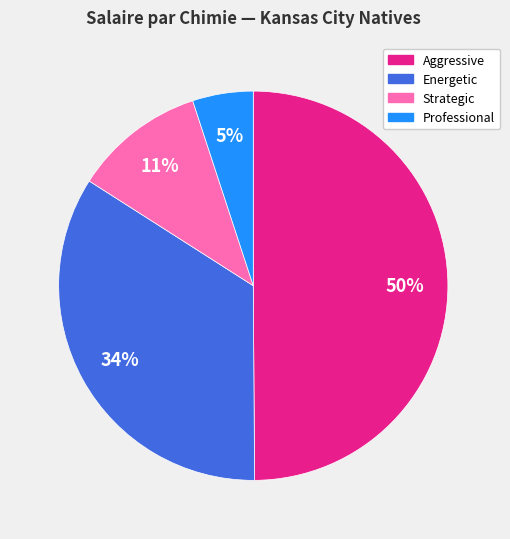

Does Professional represent more than half of the total?

No